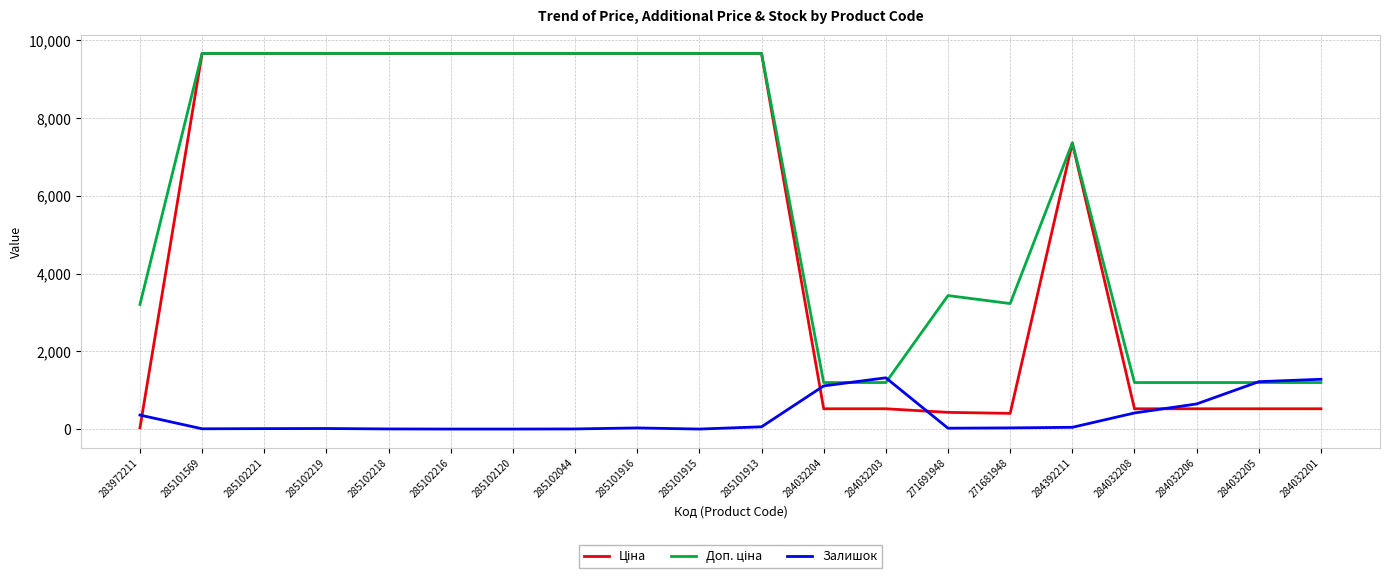

What is the total value across all series at 285102120?

19329.3